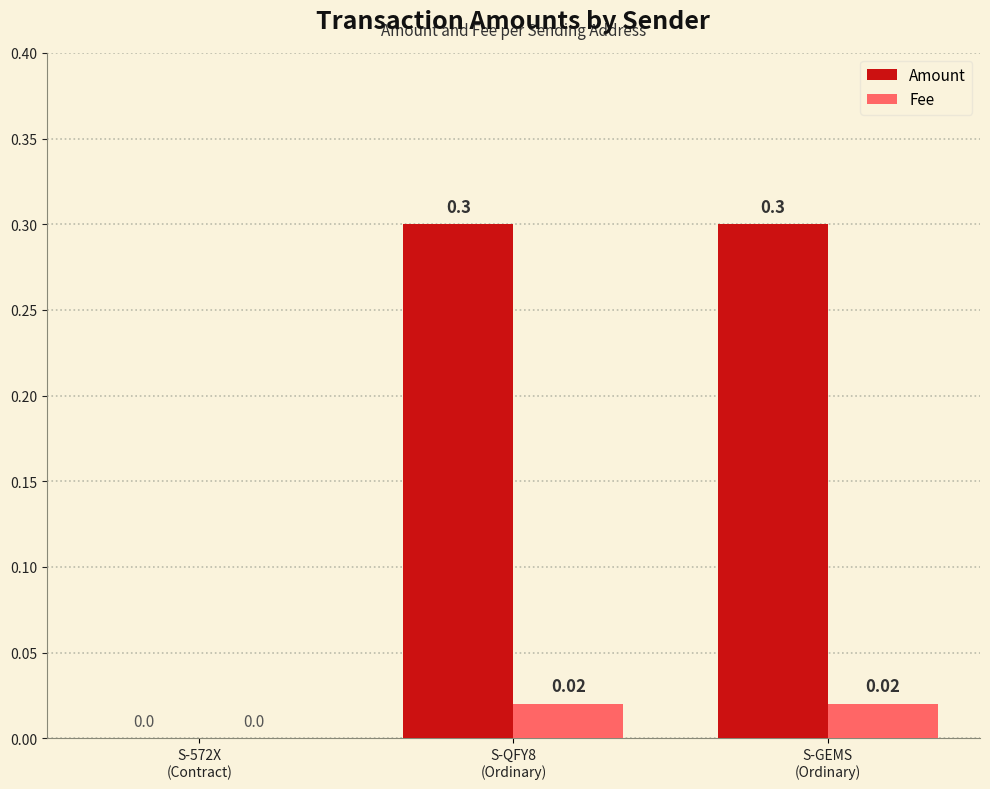

Which series has the largest total across all categories?

Amount